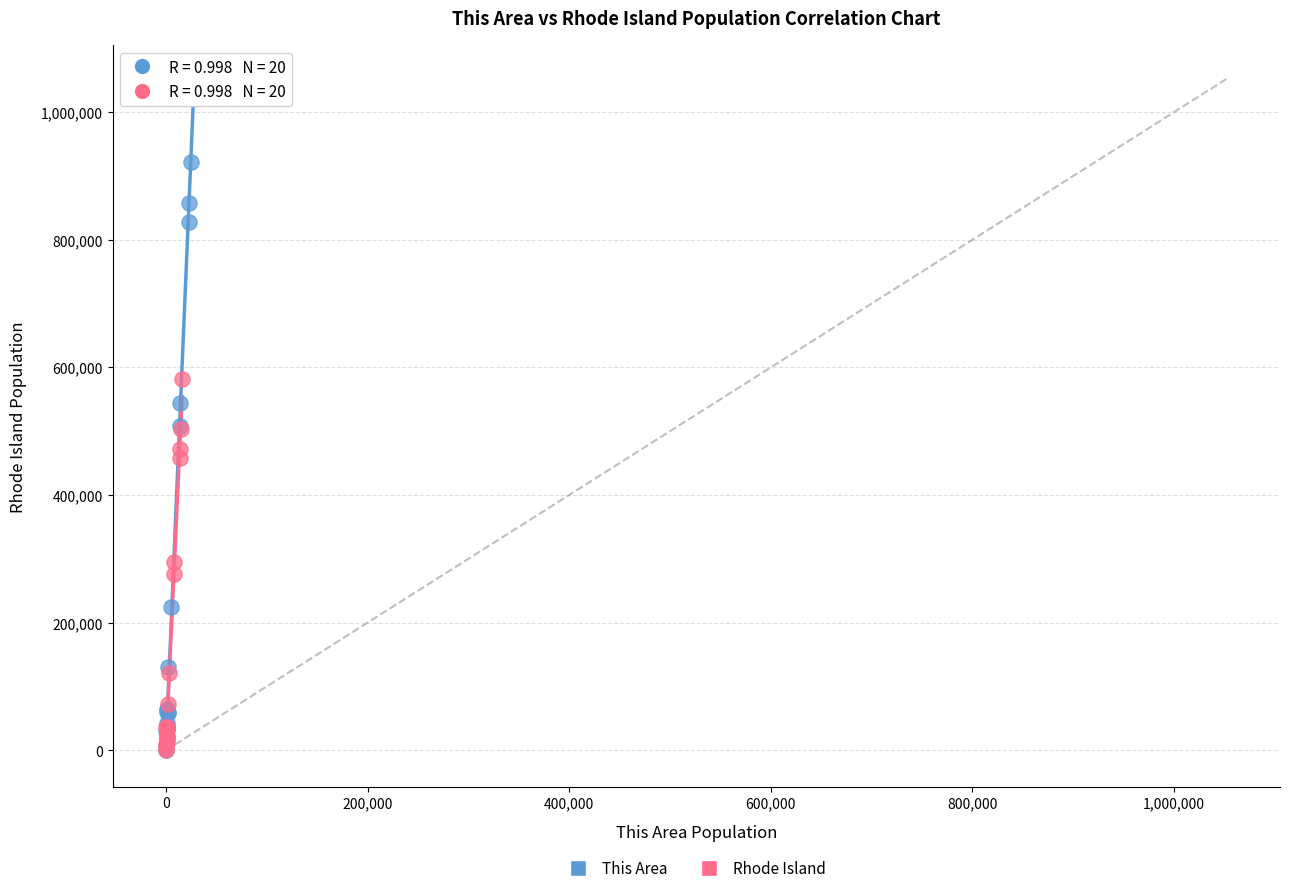

Which series contains the highest Y value?

This Area